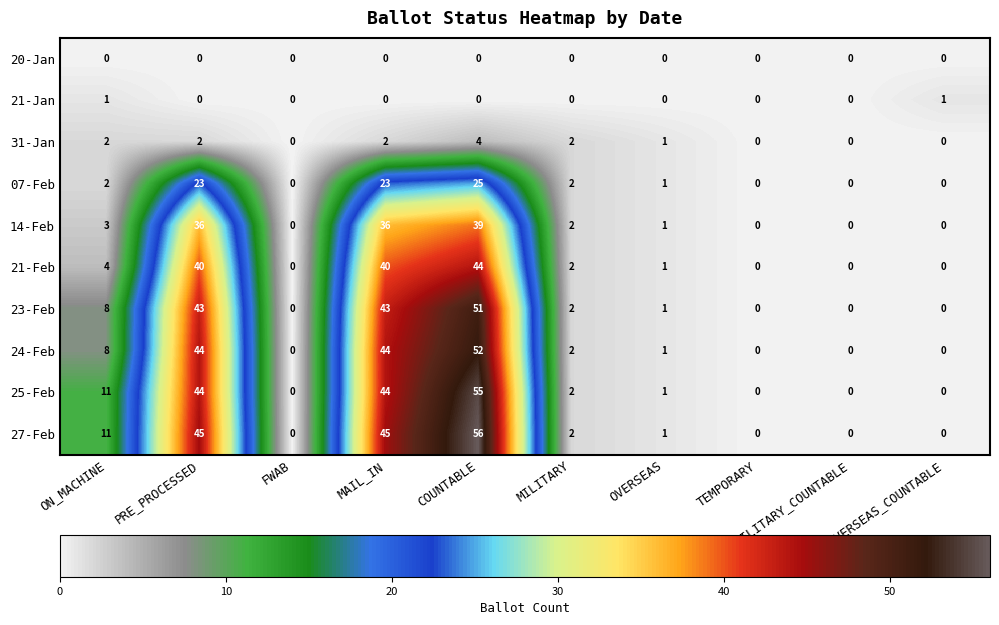

Rank the series by their maximum value, from lowest to highest.

20-Jan, 21-Jan, 31-Jan, 07-Feb, 14-Feb, 21-Feb, 23-Feb, 24-Feb, 25-Feb, 27-Feb